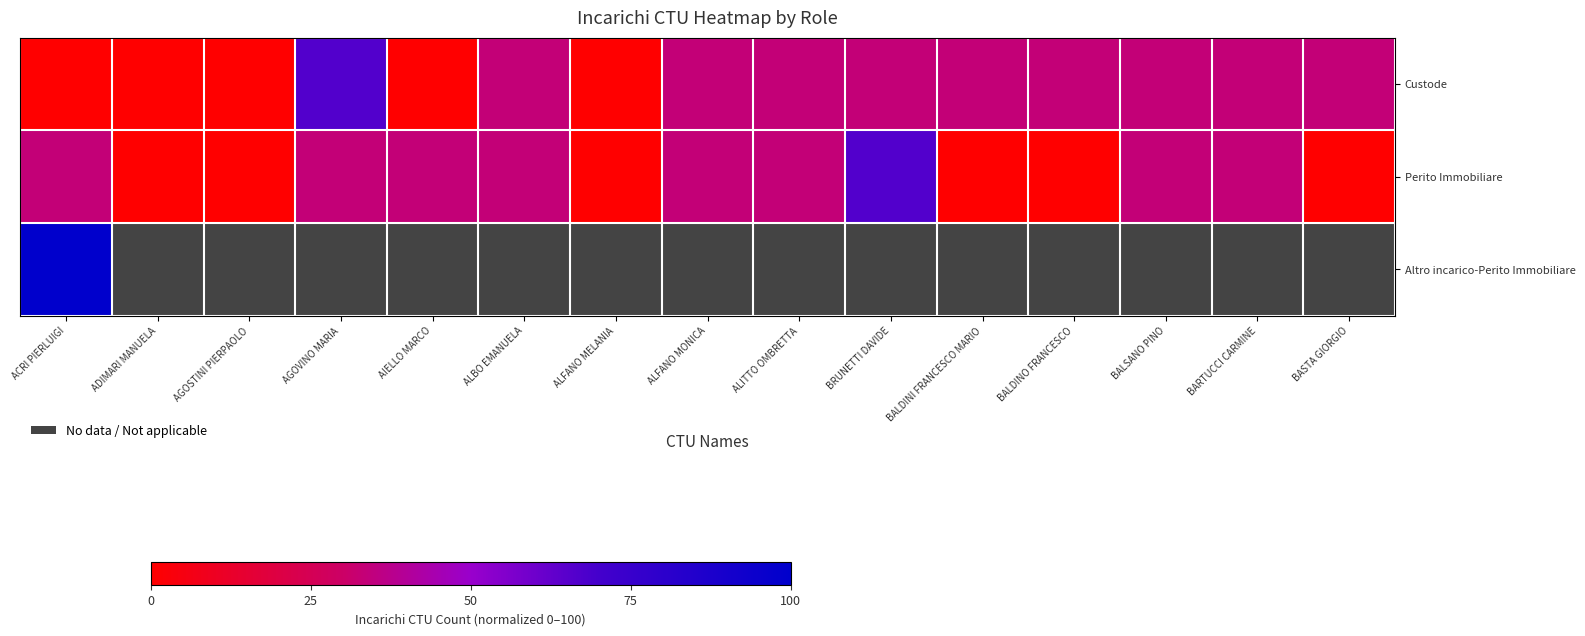

At which label is Altro incarico-Perito Immobiliare closest to 100?

ACRI PIERLUIGI